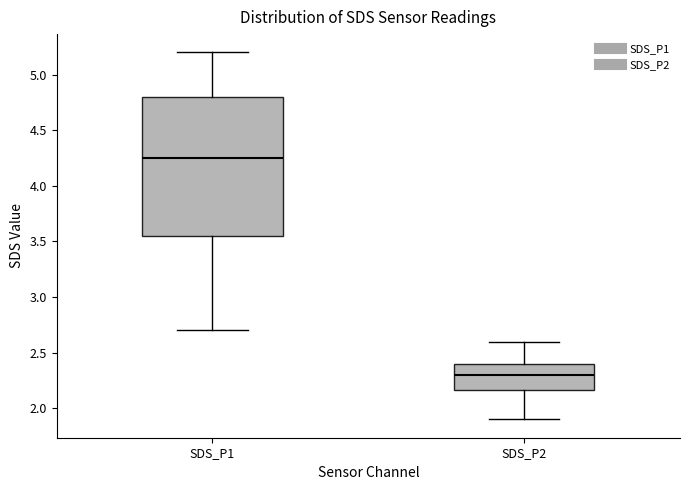

Reading left to right, read every box against the y-axis: the position of its median line, the range the box covers, and the ends of its whiskers. The values are not printed on the chart, so give them approximately, as read against the axis.

SDS_P1: median 4.25, box 3.55 to 4.80, whiskers 2.70 to 5.20
SDS_P2: median 2.30, box 2.15 to 2.40, whiskers 1.90 to 2.60